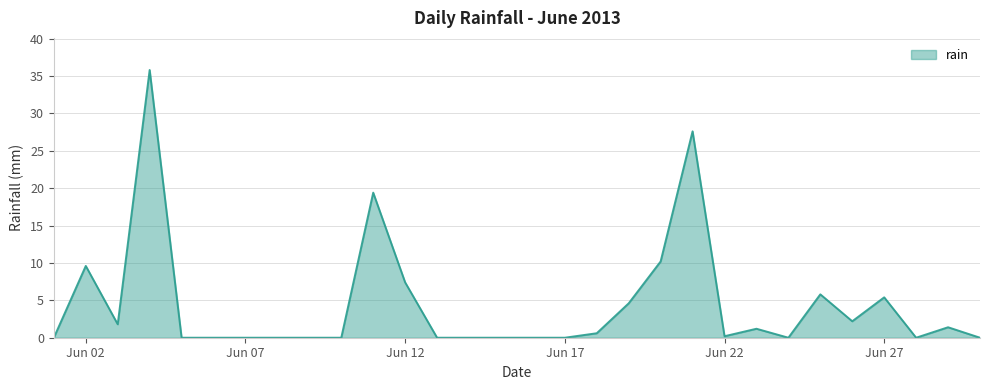

What is the difference between the maximum and minimum values?

35.8